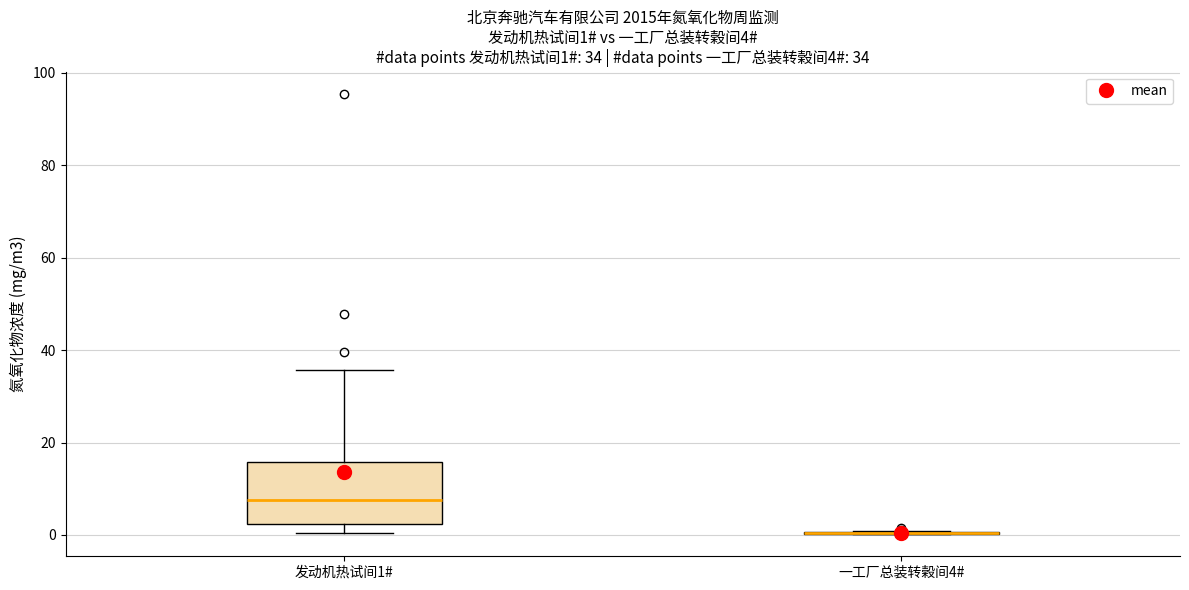

Which box is the tallest, from its lower edge to its upper edge?

发动机热试间1#